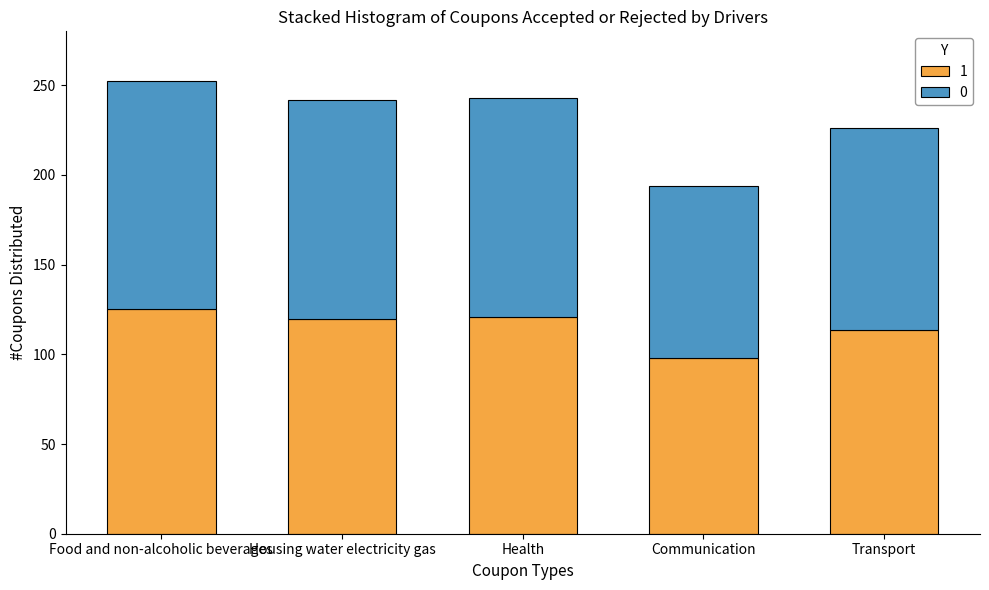

Is it true that 1 equals 97.7 at Communication?

True